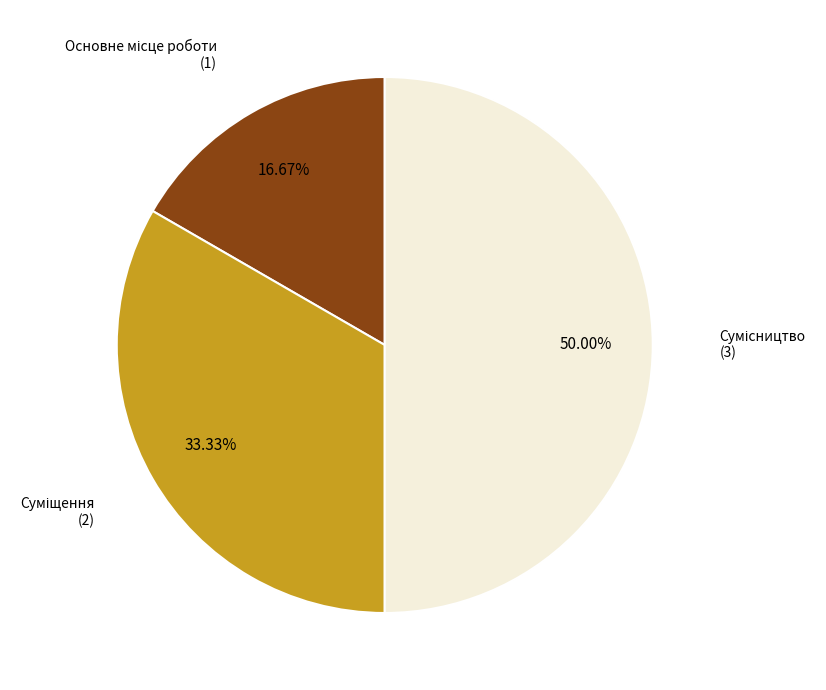

To the nearest percent, what percentage of the pie is Суміщення?

33%